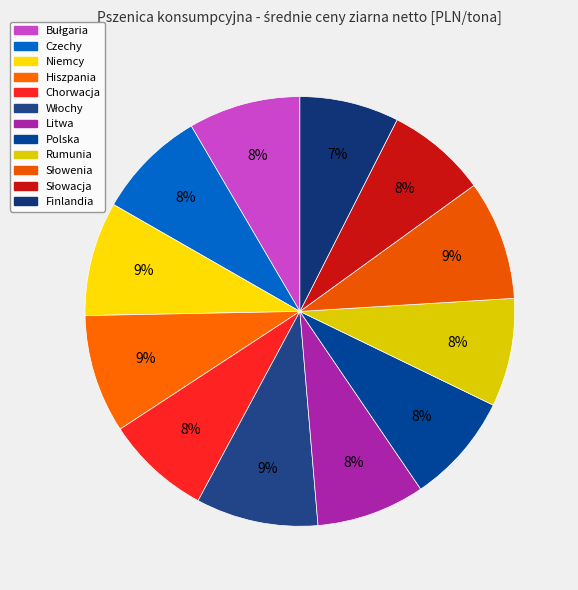

To the nearest percent, what is the difference between the largest and smallest slice percentages?

2%